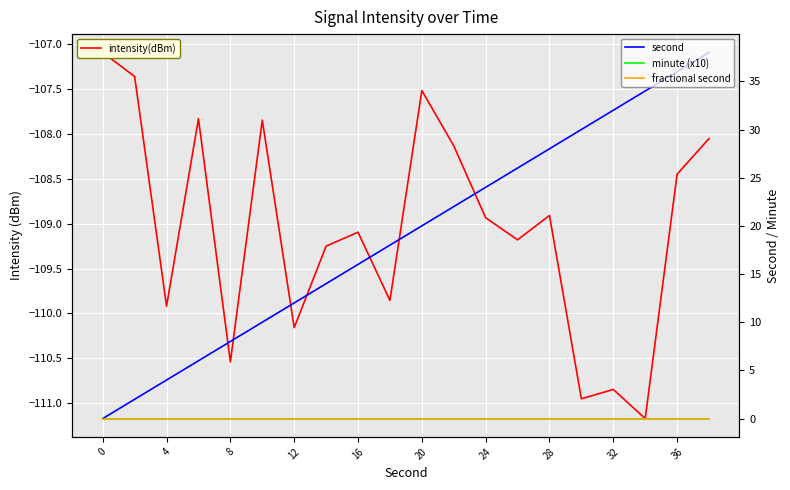

Is it true that fractional second equals 0.0 at 15?

True